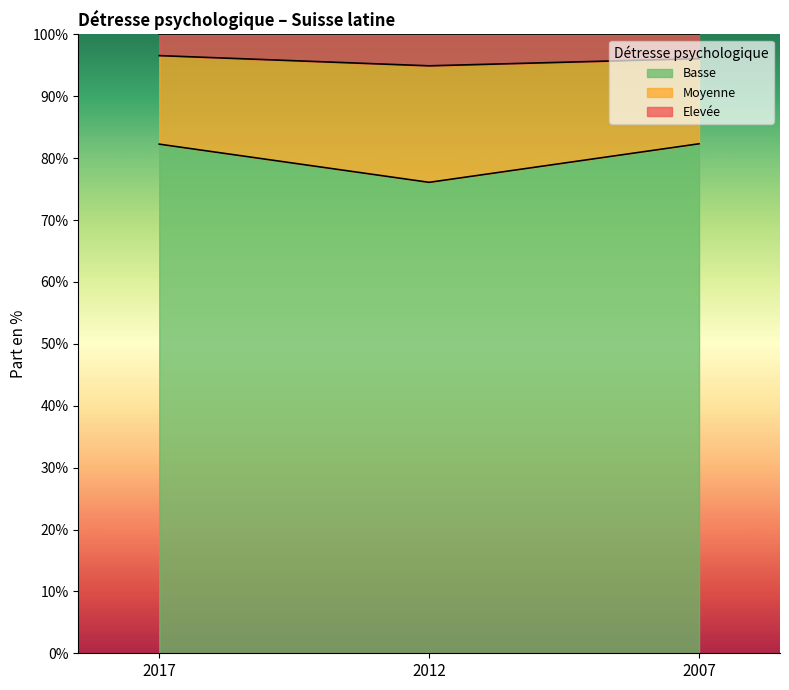

What is the maximum value for Basse?

82.3